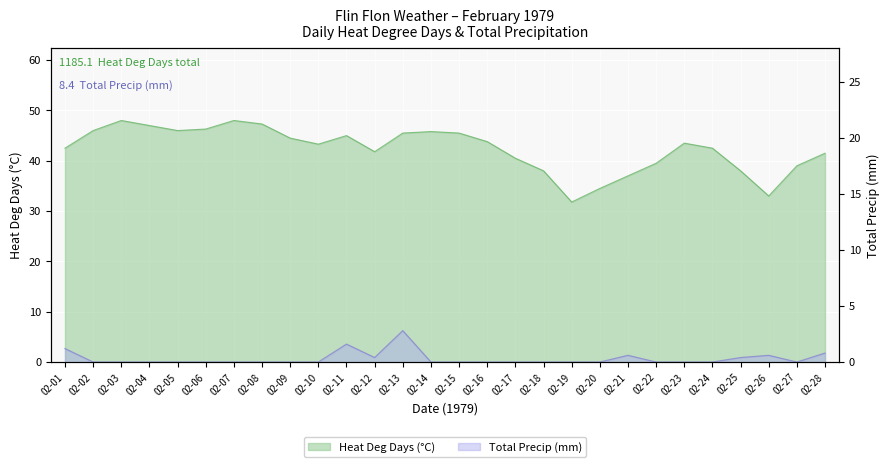

Reading left to right, list all the values displayed in this chart.

Heat Deg Days (°C): 02-01=42.5	02-02=46.0	02-03=48.0	02-04=47.0	02-05=46.0	02-06=46.3	02-07=48.0	02-08=47.3	02-09=44.5	02-10=43.3	02-11=45.0	02-12=41.8	02-13=45.5	02-14=45.8	02-15=45.5	02-16=43.8	02-17=40.5	02-18=38.0	02-19=31.8	02-20=34.5	02-21=37.0	02-22=39.5	02-23=43.5	02-24=42.5	02-25=38.0	02-26=33.0	02-27=39.0	02-28=41.5
Total Precip (mm): 02-01=1.2	02-02=0.0	02-03=0.0	02-04=0.0	02-05=0.0	02-06=0.0	02-07=0.0	02-08=0.0	02-09=0.0	02-10=0.0	02-11=1.6	02-12=0.4	02-13=2.8	02-14=0.0	02-15=0.0	02-16=0.0	02-17=0.0	02-18=0.0	02-19=0.0	02-20=0.0	02-21=0.6	02-22=0.0	02-23=0.0	02-24=0.0	02-25=0.4	02-26=0.6	02-27=0.0	02-28=0.8